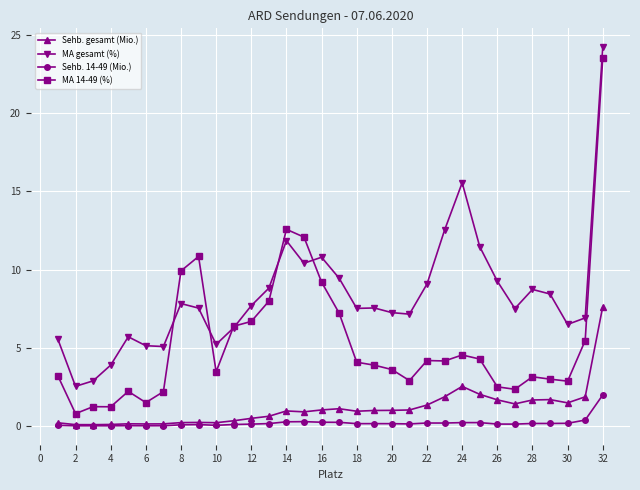

True or false: MA 14-49 (%) and Sehb. 14-49 (Mio.) intersect in this chart.

False